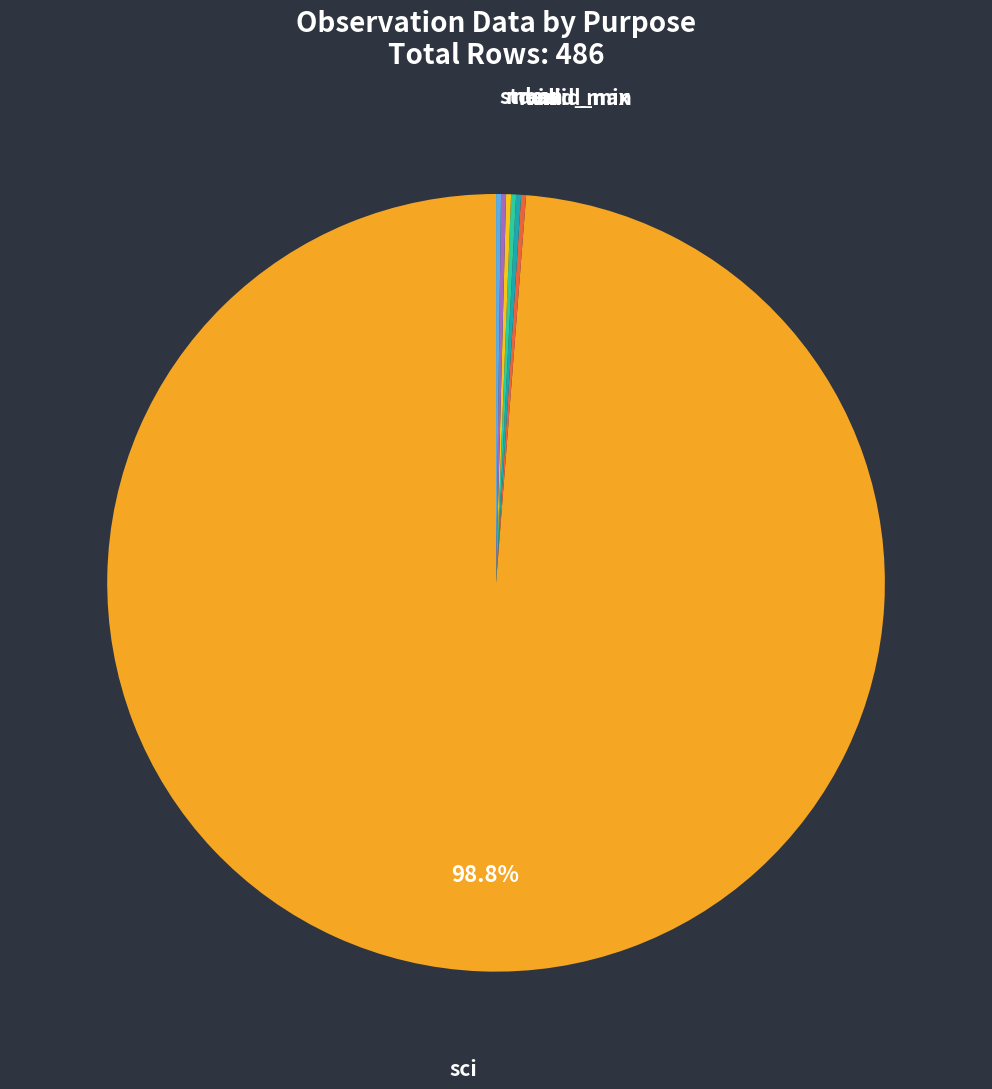

What is the largest slice in the pie chart?

sci